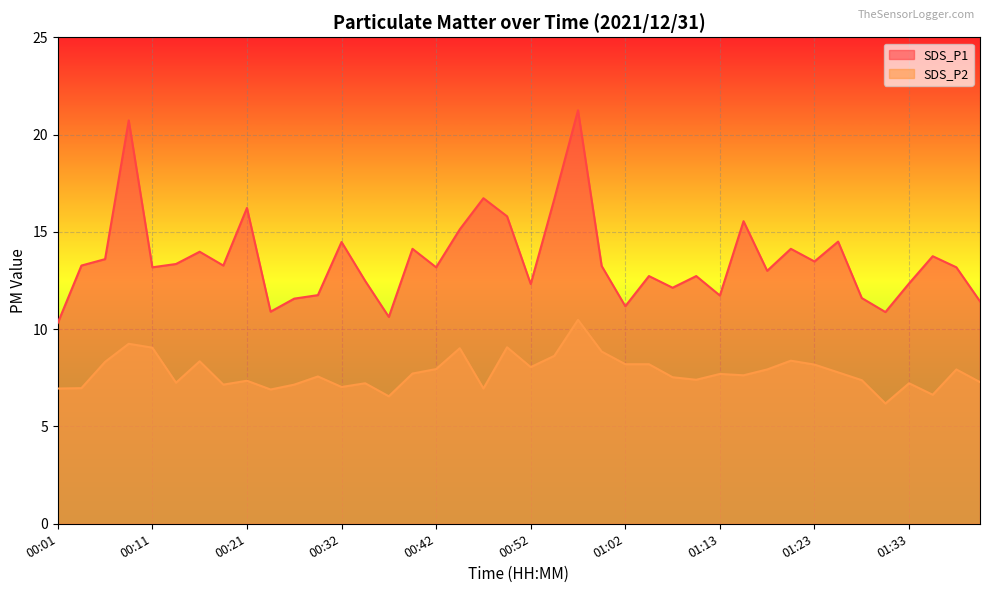

Read the SDS_P1 value at 00:06.

13.6